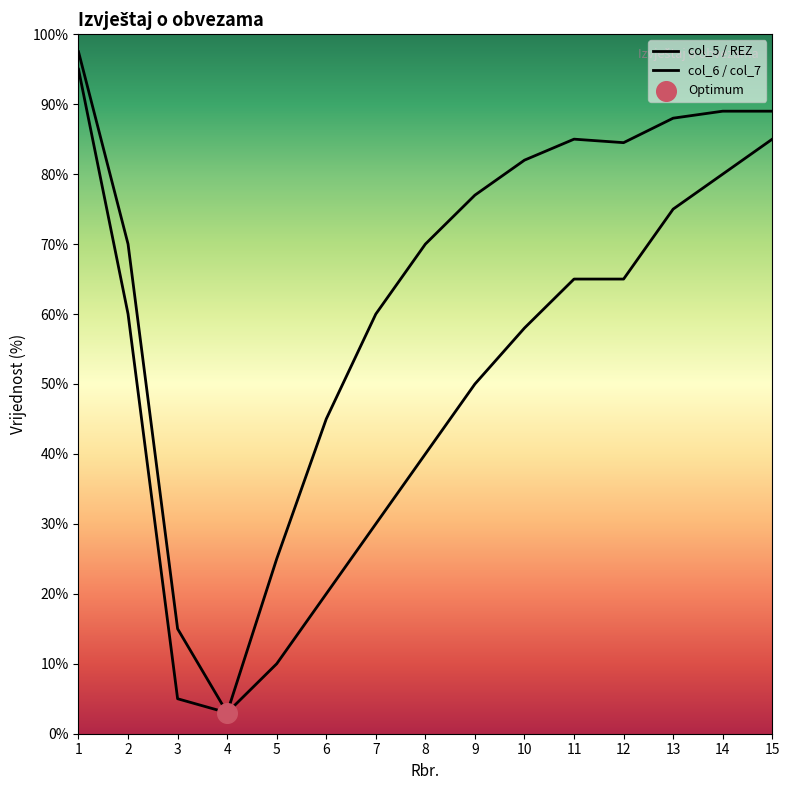

Which series reaches the minimum Y coordinate?

col_5 / REZ